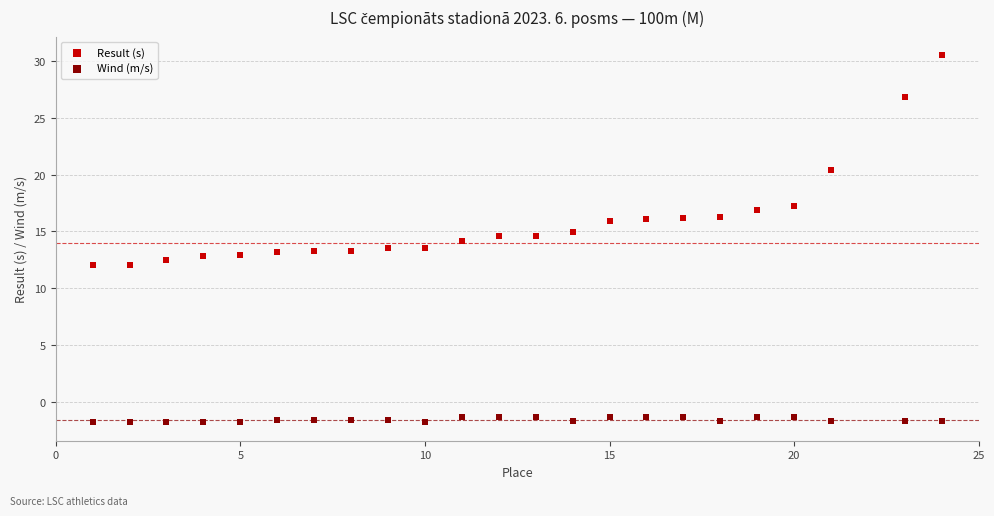

Across all data points, what is the range of Y values (max minus min)?

32.3